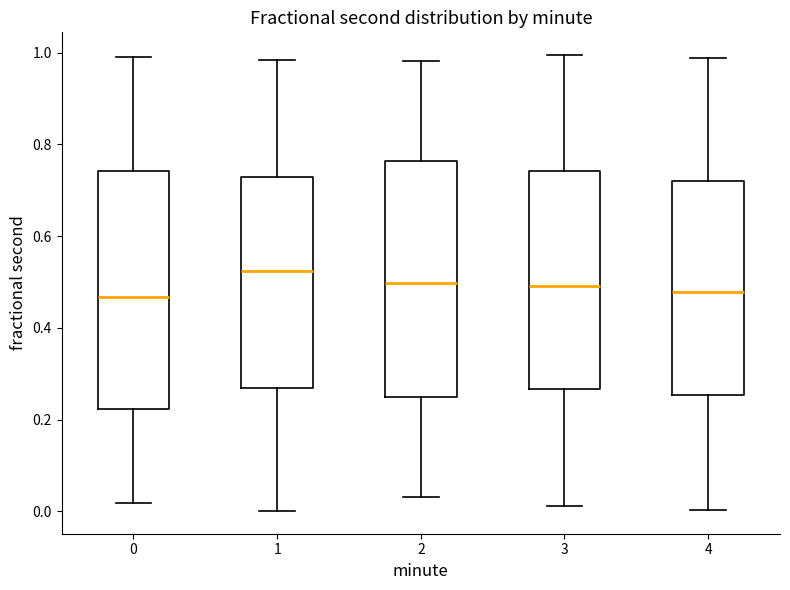

Reading left to right, read every box against the y-axis: the position of its median line, the range the box covers, and the ends of its whiskers. The values are not printed on the chart, so give them approximately, as read against the axis.

0: median 0.46, box 0.22 to 0.74, whiskers 0.02 to 1.00
1: median 0.52, box 0.26 to 0.72, whiskers 0.00 to 0.98
2: median 0.50, box 0.24 to 0.76, whiskers 0.04 to 0.98
3: median 0.50, box 0.26 to 0.74, whiskers 0.02 to 1.00
4: median 0.48, box 0.26 to 0.72, whiskers 0.00 to 0.98